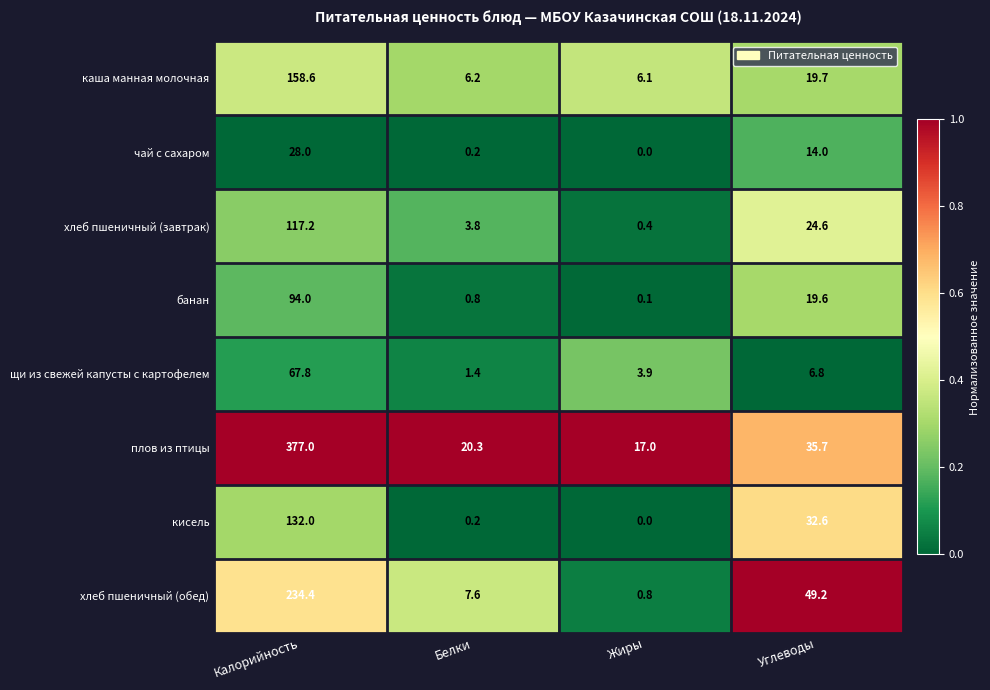

What value does the каша манная молочная series have at Калорийность?

158.6